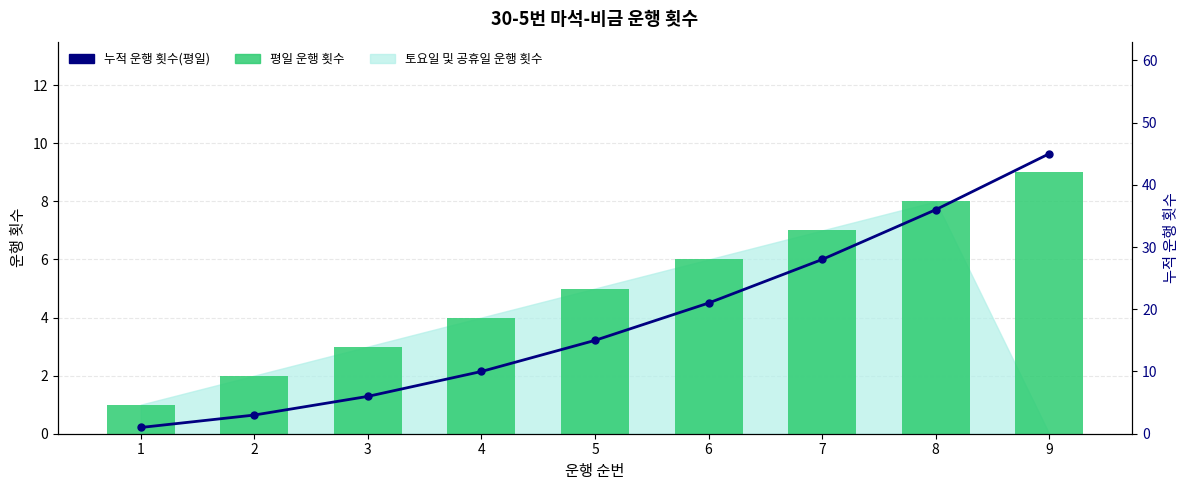

At which label does 누적 운행 횟수(평일) first exceed 15?

6